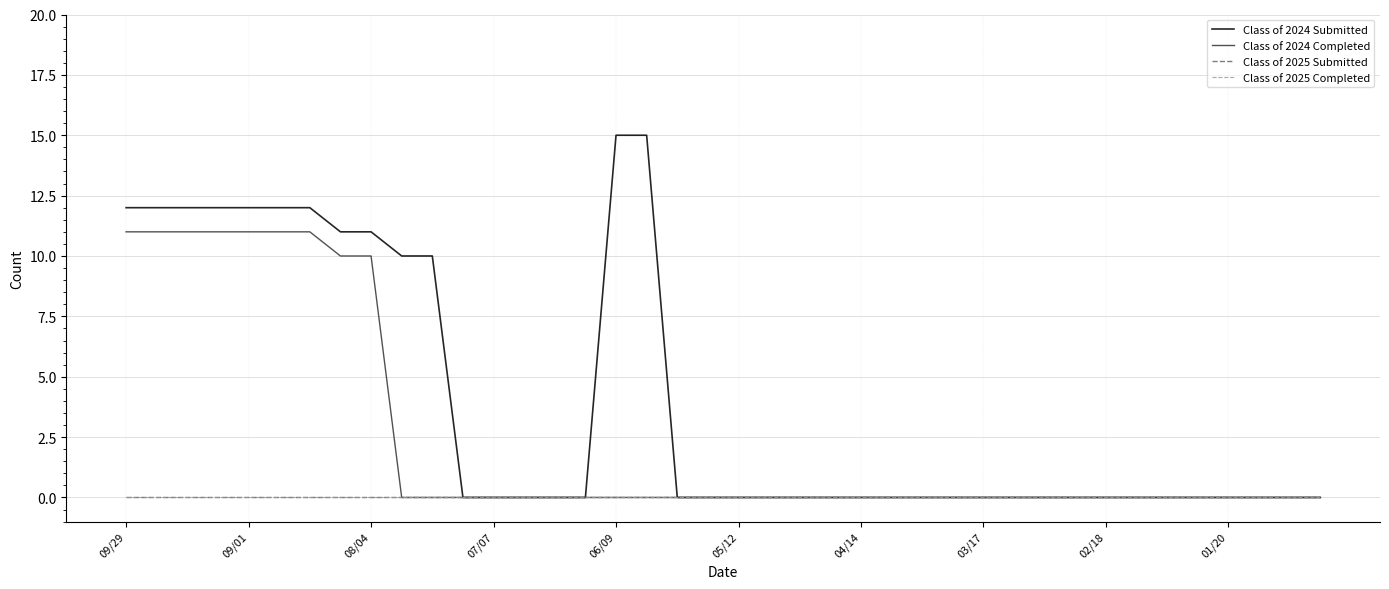

Is this an area chart (filled region under the line)?

No